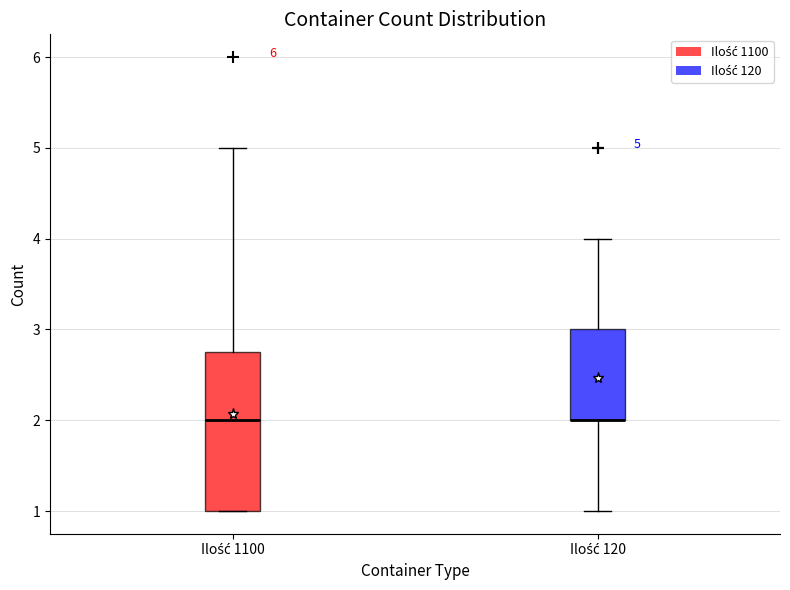

Which box is the tallest, from its lower edge to its upper edge?

Ilość 1100